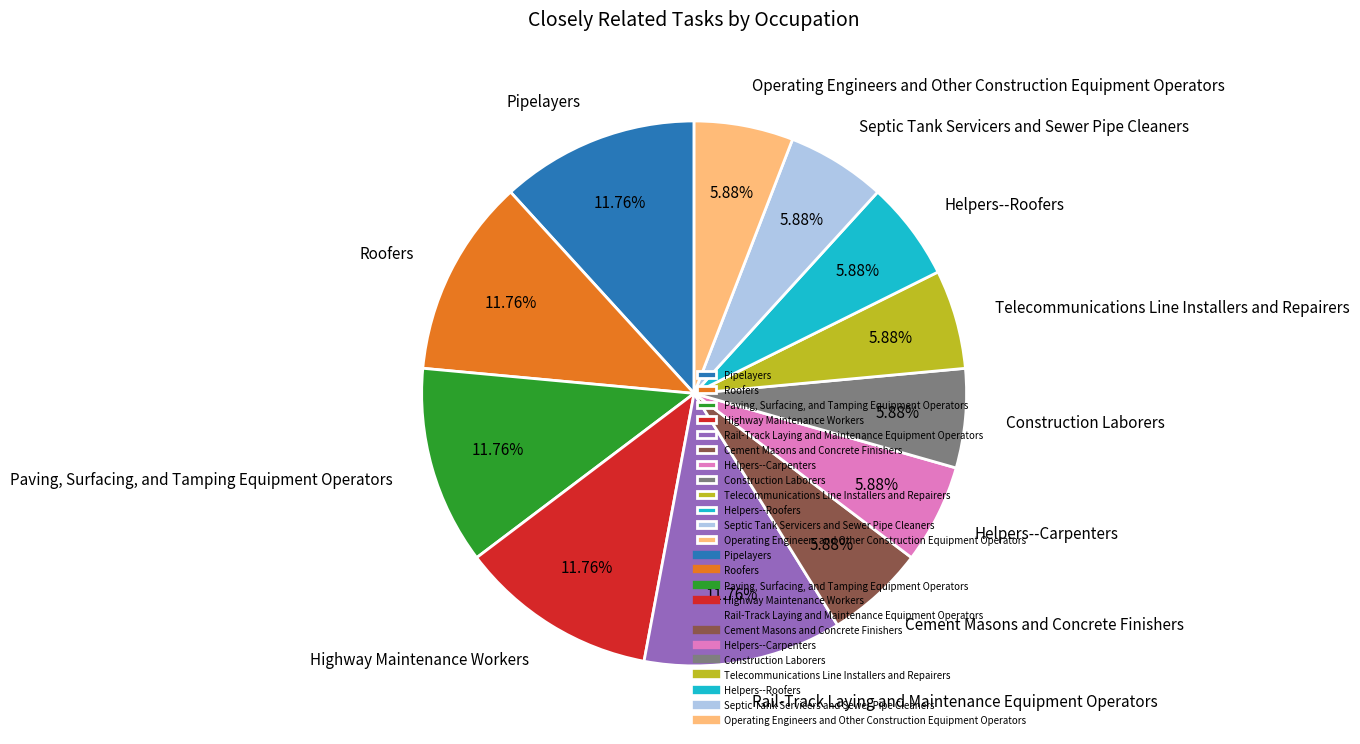

Approximately how many times larger is the value at Construction Laborers compared to Rail-Track Laying and Maintenance Equipment Operators?

0.5